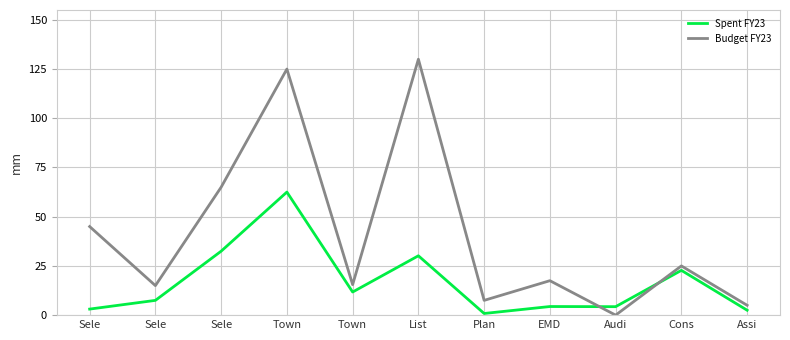

Where is the first local maximum for Budget FY23?

Town